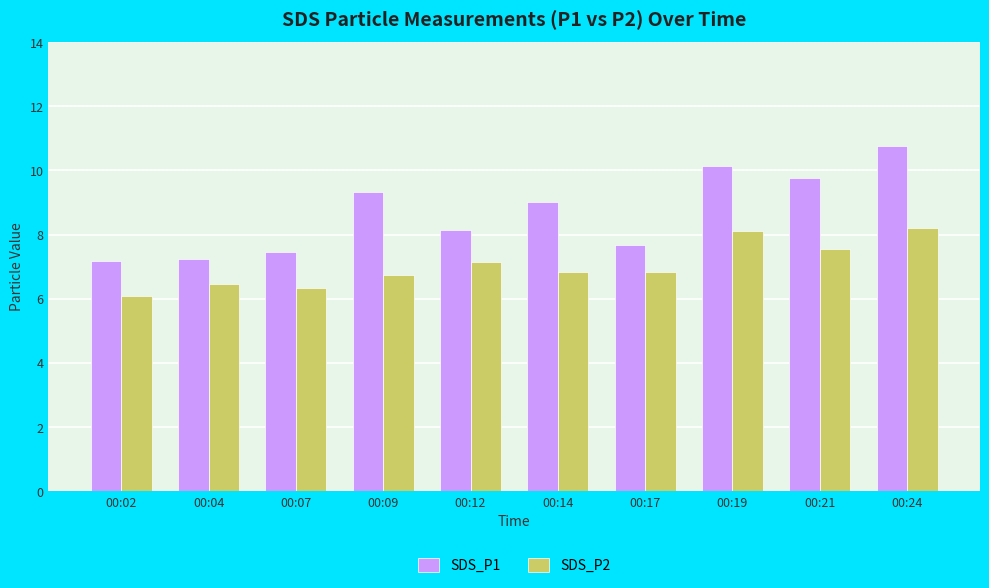

Rank the series by their average value, from lowest to highest.

SDS_P2, SDS_P1